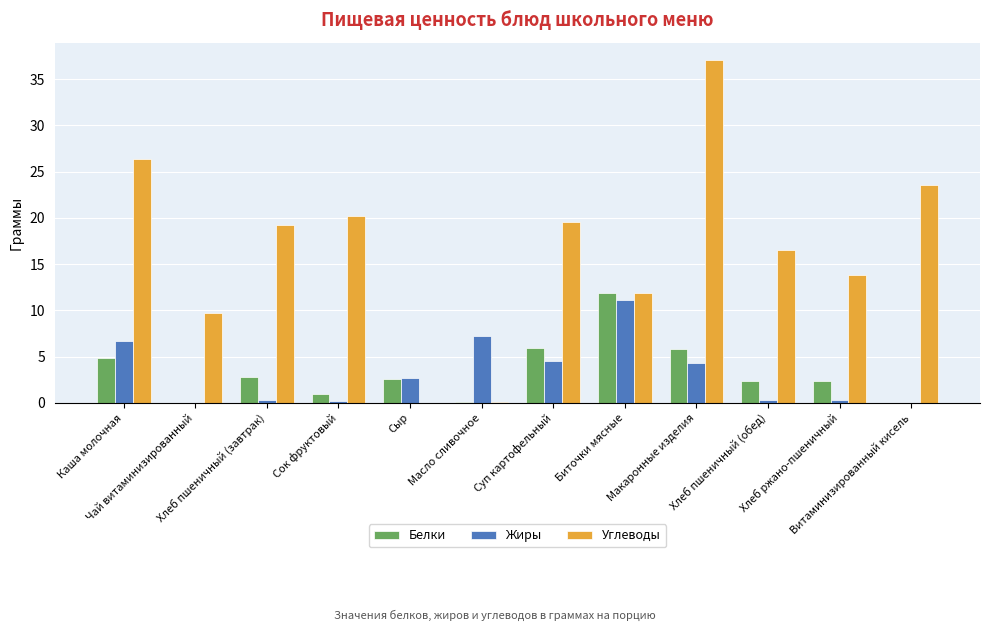

Which series has the largest total across all categories?

Углеводы